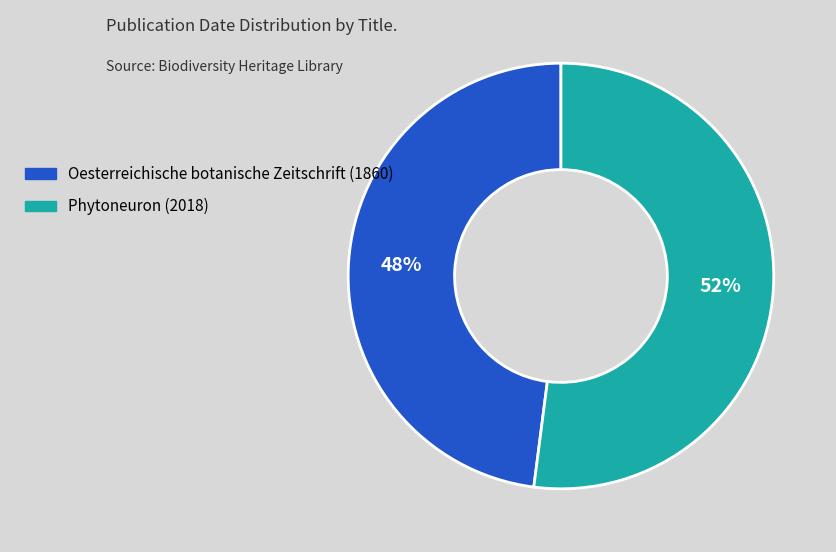

To the nearest percent, what is the average slice percentage?

50%